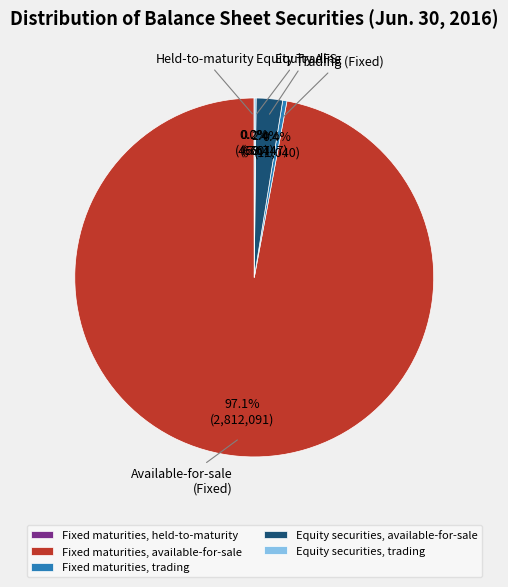

Is there any slice that represents more than half of the pie?

Yes